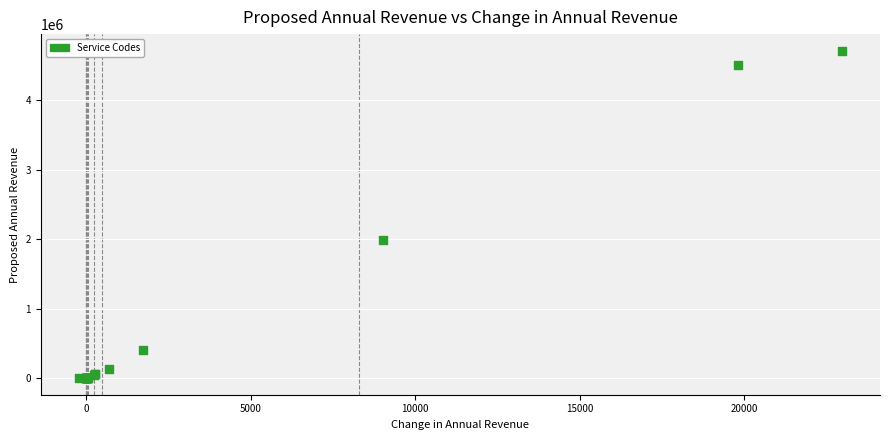

What Y value in the scatter plot is closest to 2355008?

1987460.8